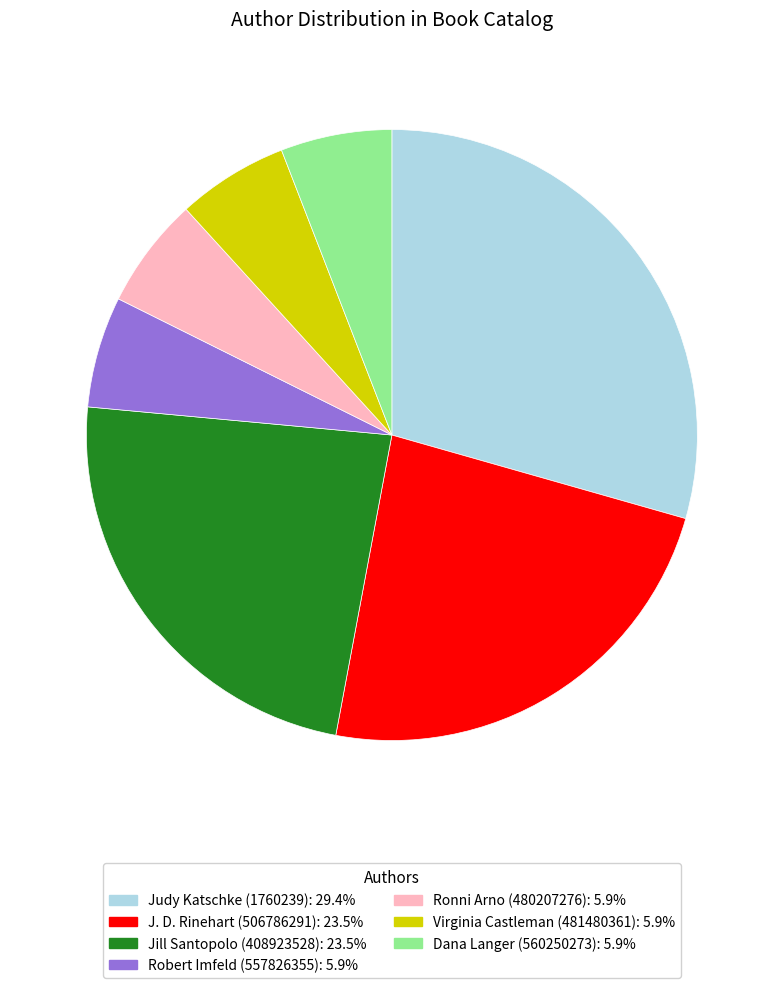

What is the largest slice in the pie chart?

Judy Katschke (1760239)